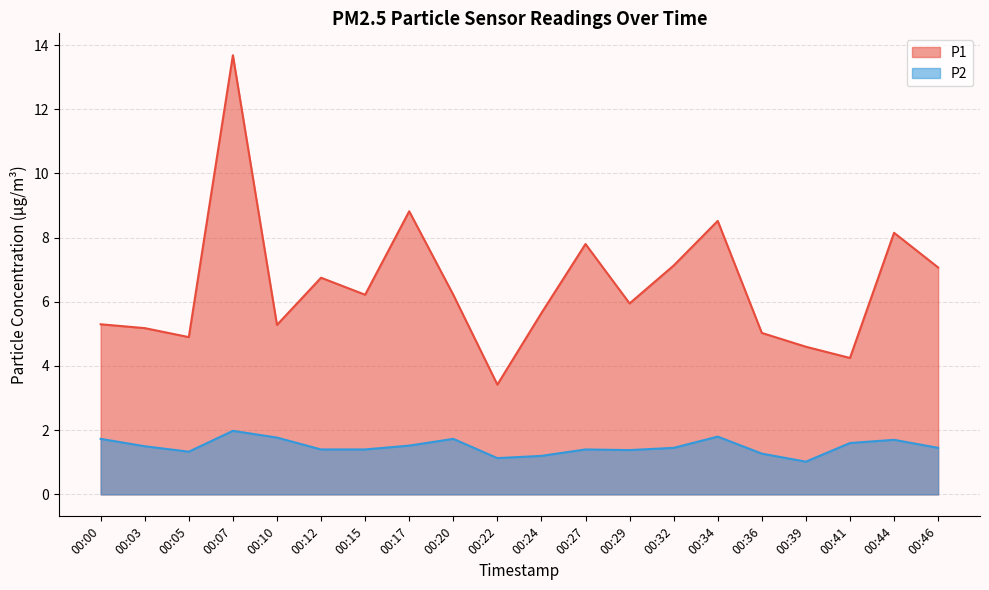

At which category is the sum across all series the highest?

00:07